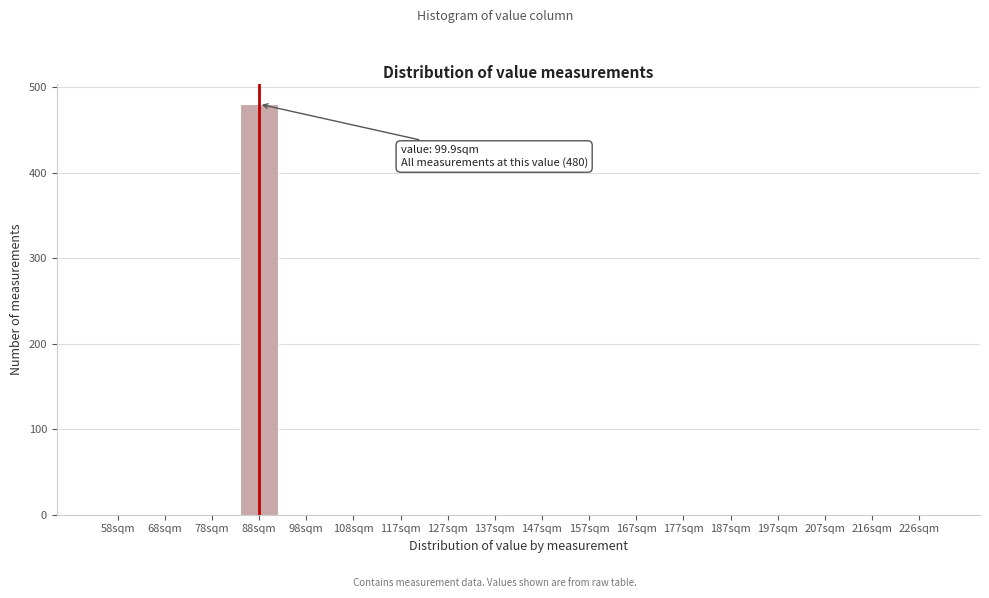

Reading left to right, list all the values displayed in this chart.

58sqm=0	68sqm=0	78sqm=0	88sqm=480	98sqm=0	108sqm=0	117sqm=0	127sqm=0	137sqm=0	147sqm=0	157sqm=0	167sqm=0	177sqm=0	187sqm=0	197sqm=0	207sqm=0	216sqm=0	226sqm=0